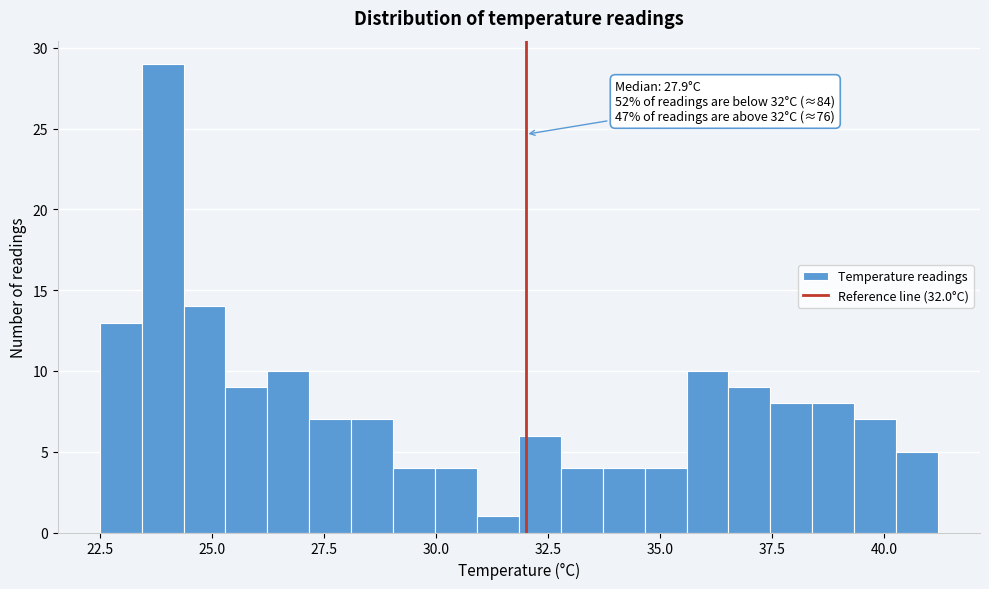

Read against the x-axis, roughly where is the centre of the tallest bar?

24.0